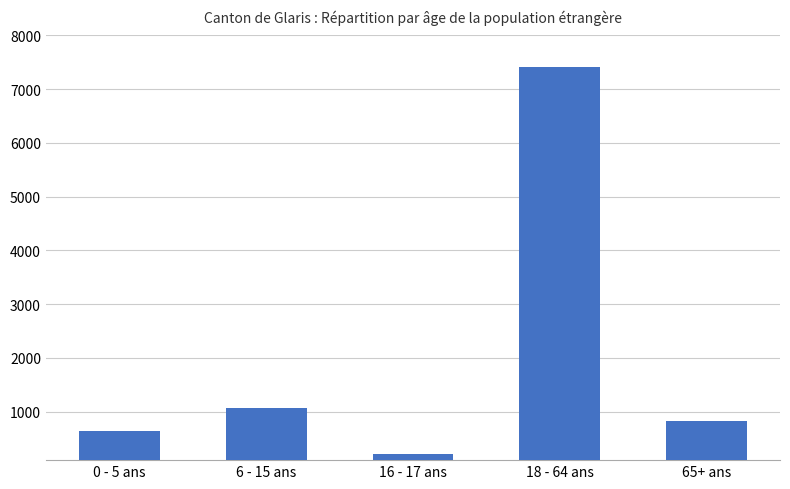

Reading left to right, what are all the values shown in this chart?

0 - 5 ans=640	6 - 15 ans=1067	16 - 17 ans=210	18 - 64 ans=7405	65+ ans=826